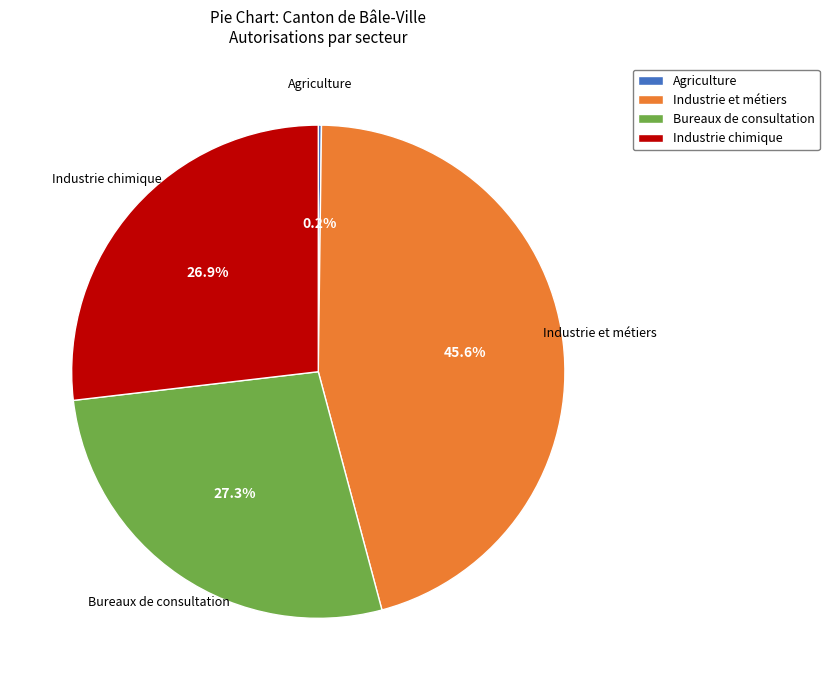

Combined, what portion of the pie is Bureaux de consultation and Industrie chimique?

54.2%